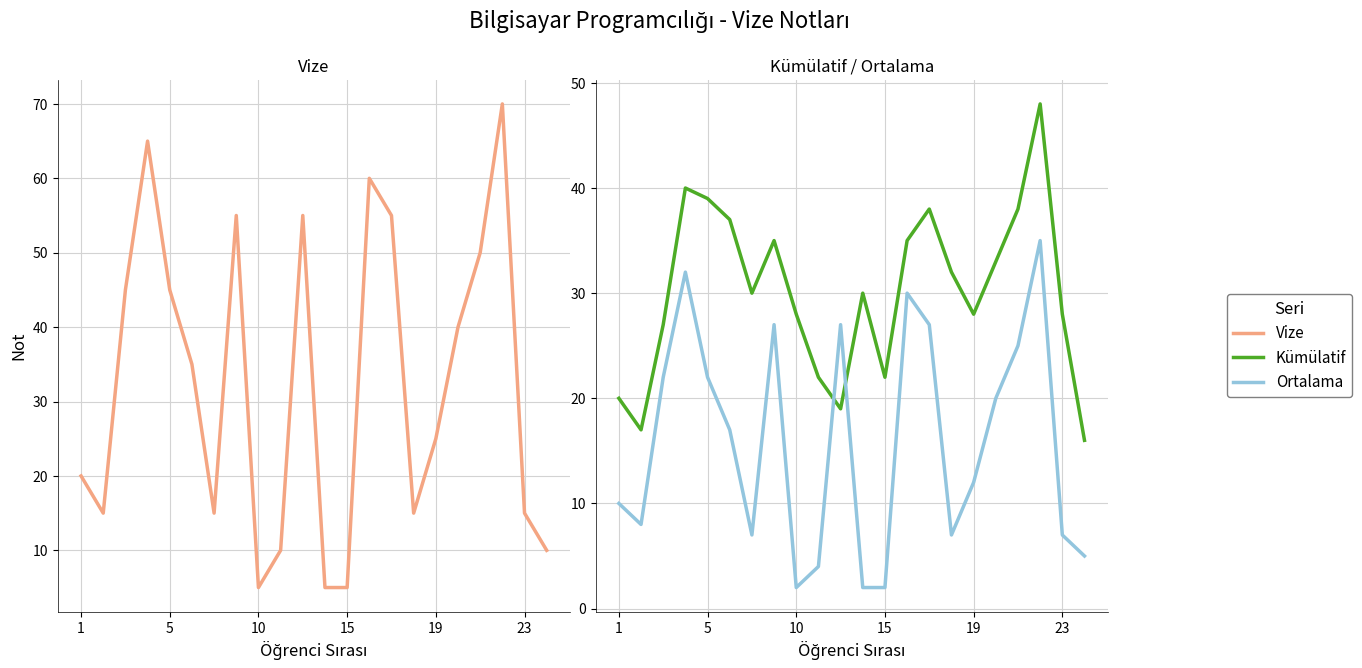

Reading right to left, list all the values displayed in this chart.

Vize: 10	15	70	50	40	25	15	55	60	5	5	55	10	5	55	15	35	45	65	45	15	20
Kümülatif: 16	28	48	38	33	28	32	38	35	22	30	19	22	28	35	30	37	39	40	27	17	20
Ortalama: 5	7	35	25	20	12	7	27	30	2	2	27	4	2	27	7	17	22	32	22	8	10